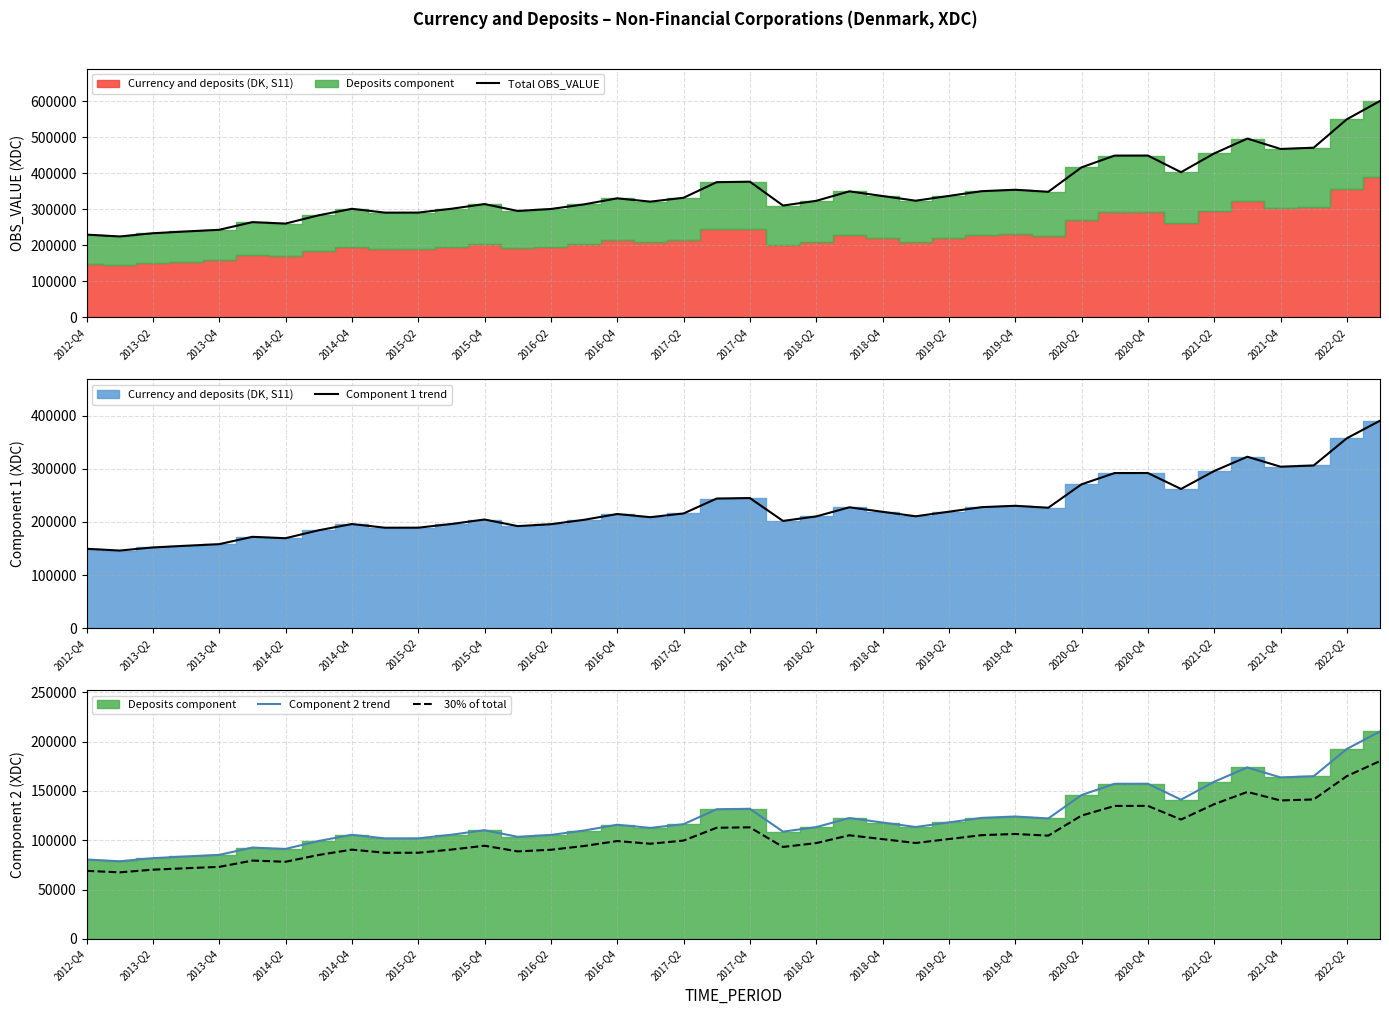

True or false: Component 2 trend and 30% of total intersect in this chart.

False